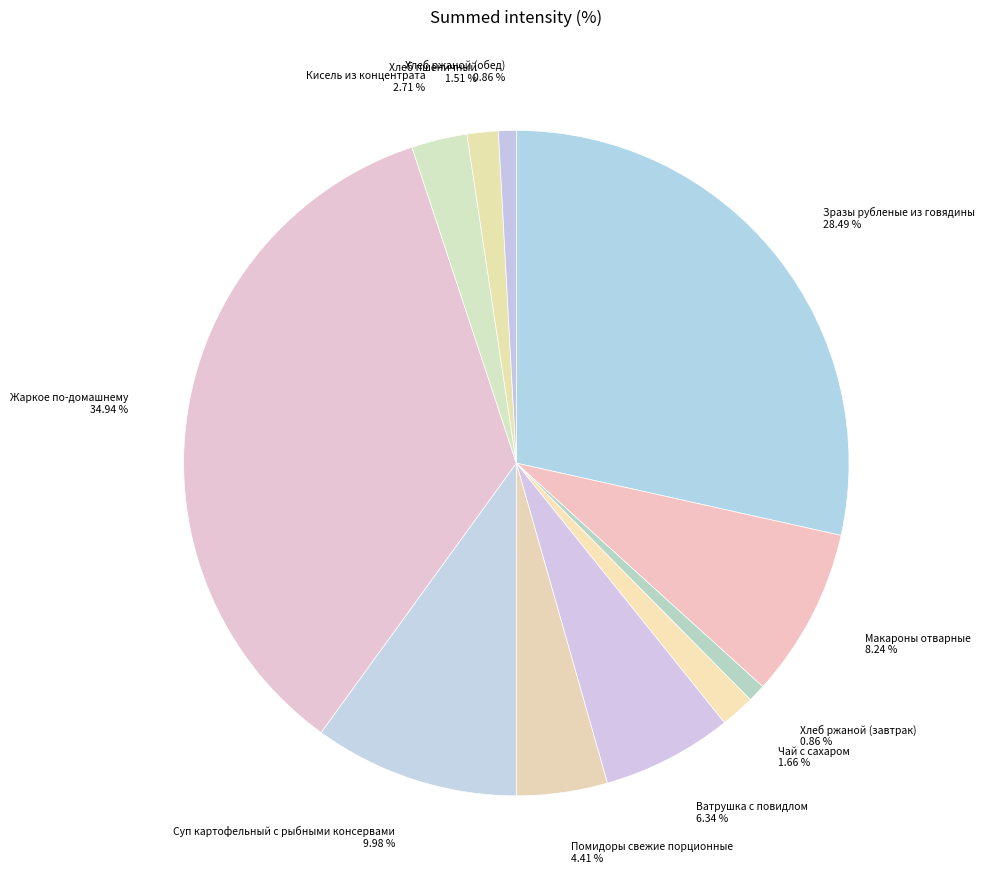

What is the largest slice in the pie chart?

Жаркое по-домашнему